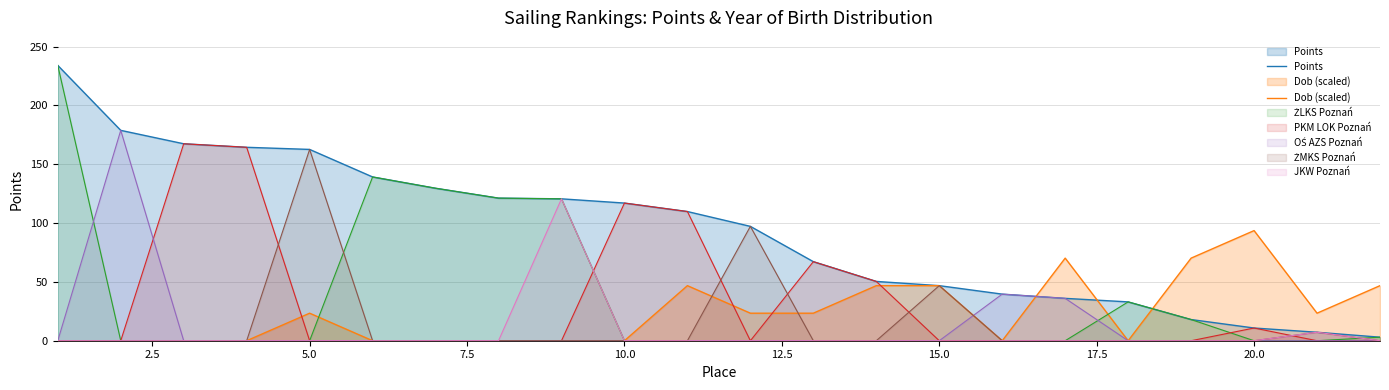

What is the maximum value for Dob (scaled)?

93.6